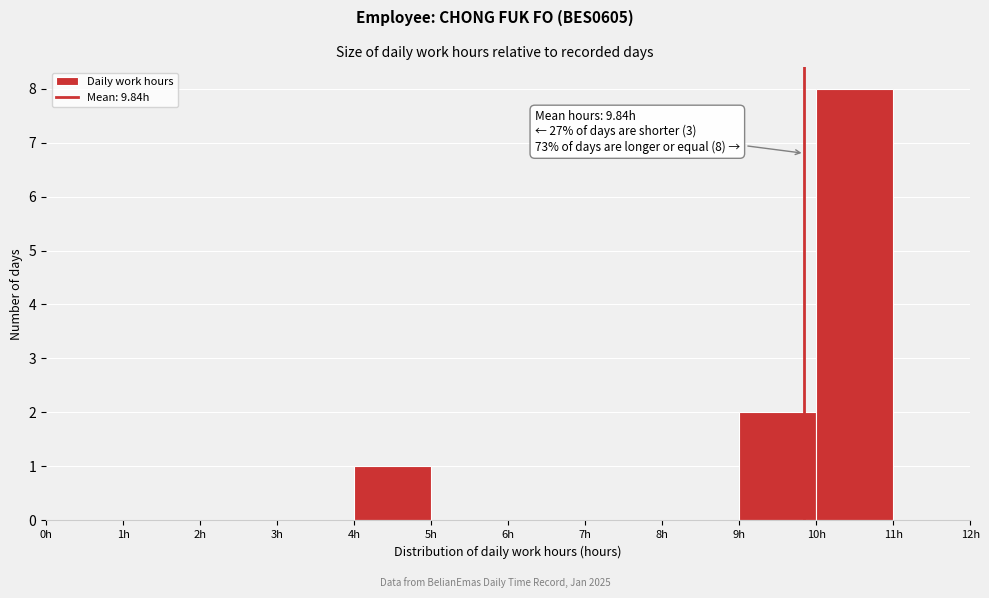

Over which range of the x-axis is the bar tallest?

10 to 11